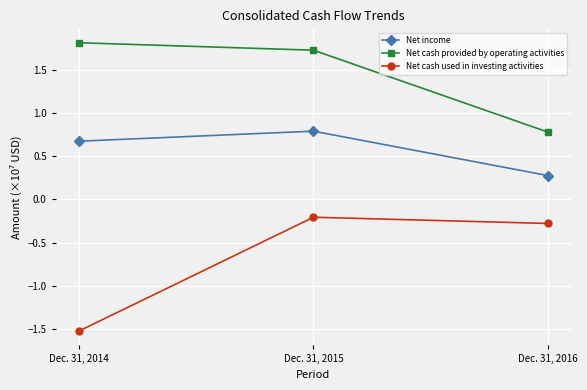

Which category has the highest value in the Net cash provided by operating activities series?

Dec. 31, 2014